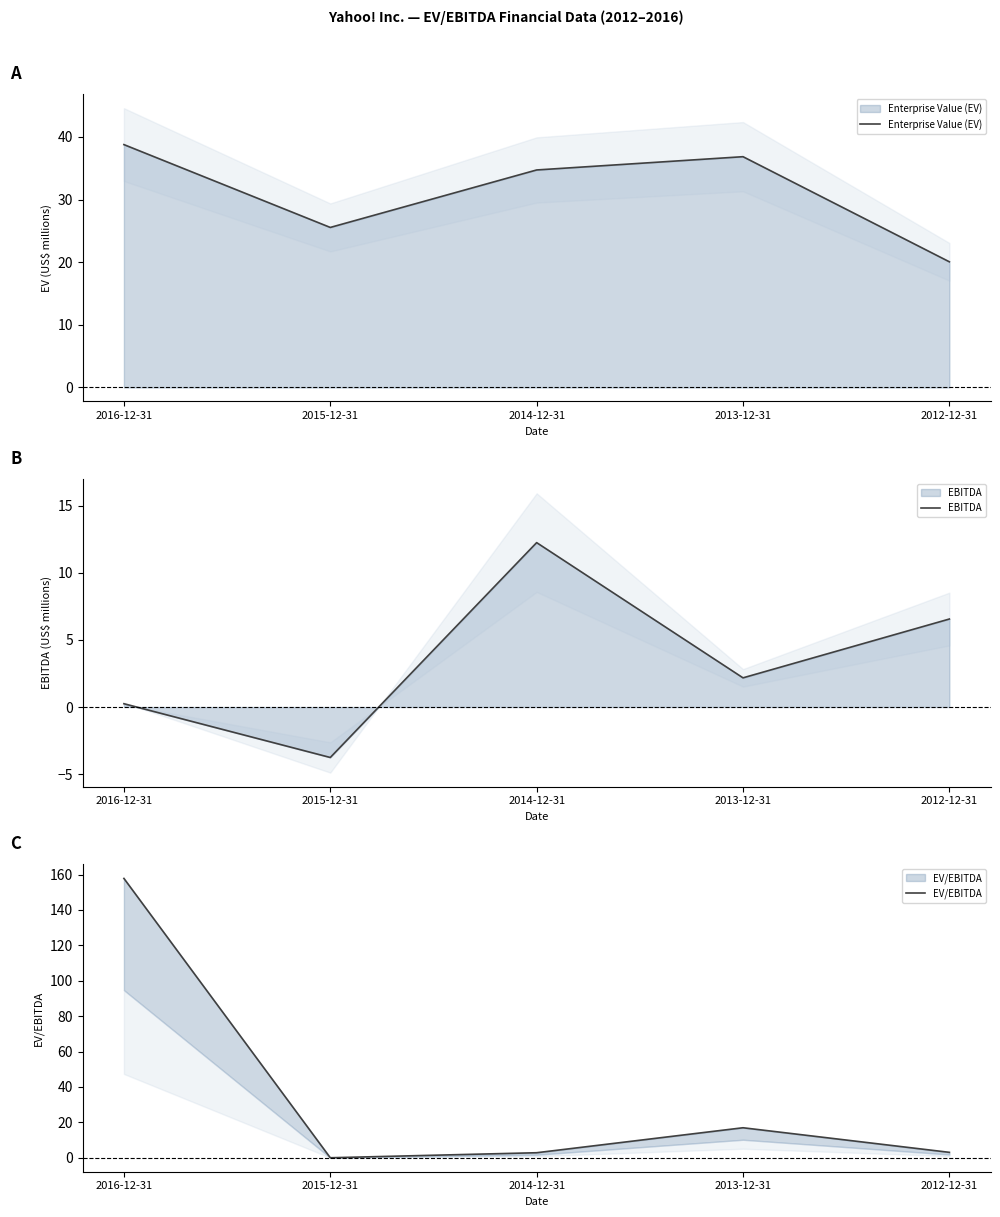

Where does the EV/EBITDA series first go above 3?

2016-12-31